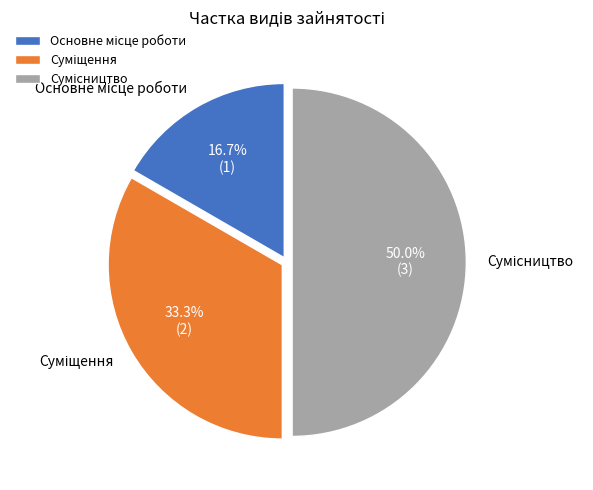

Combined, what portion of the pie is Сумісництво and Основне місце роботи?

66.7%